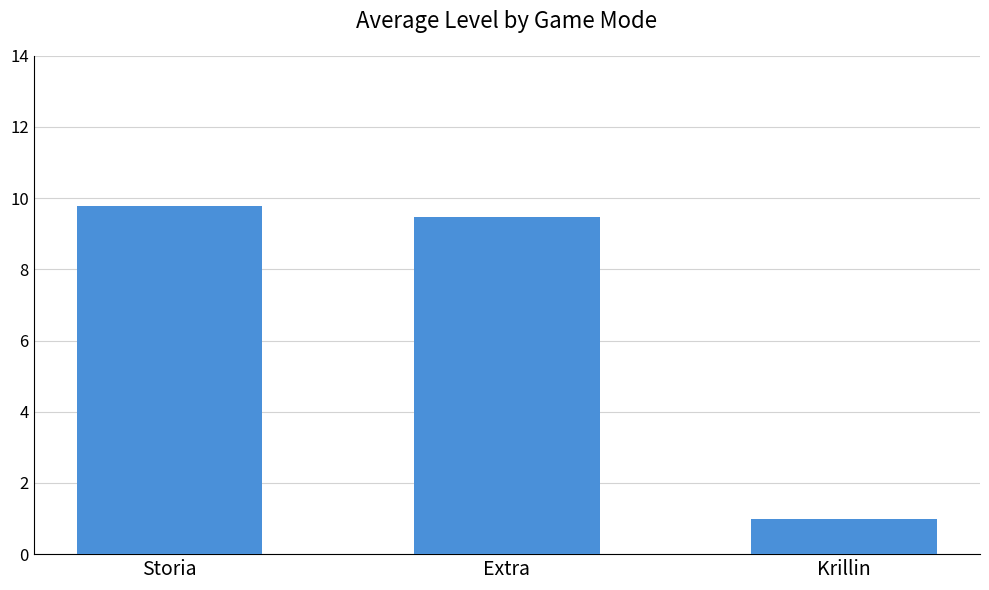

Reading left to right, list all the values displayed in this chart.

9.8	9.5	1.0